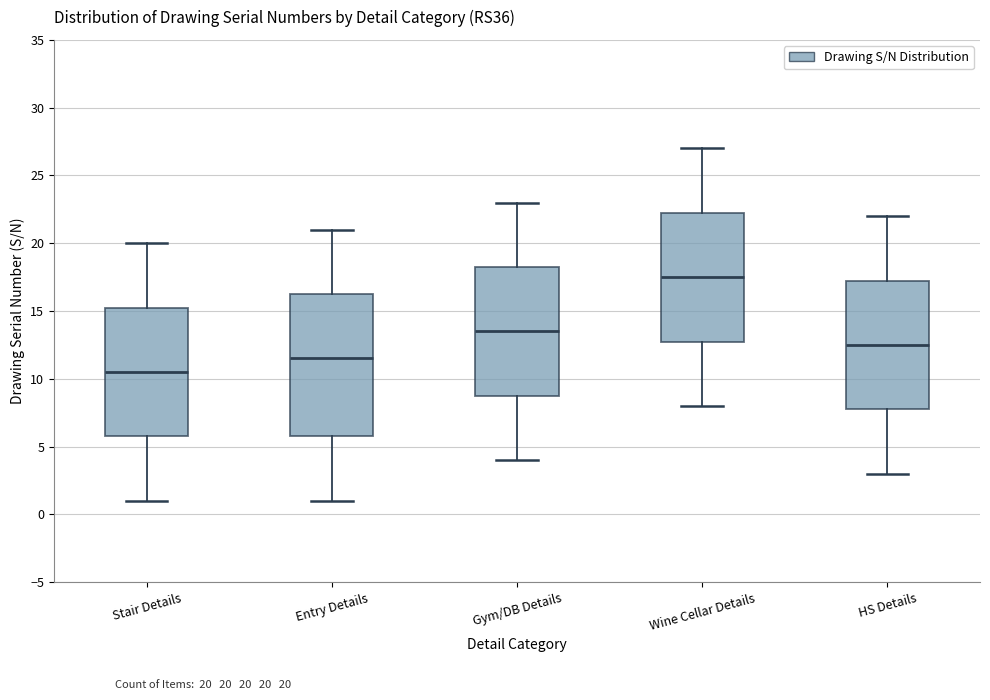

Which box has the highest median line?

Wine Cellar Details